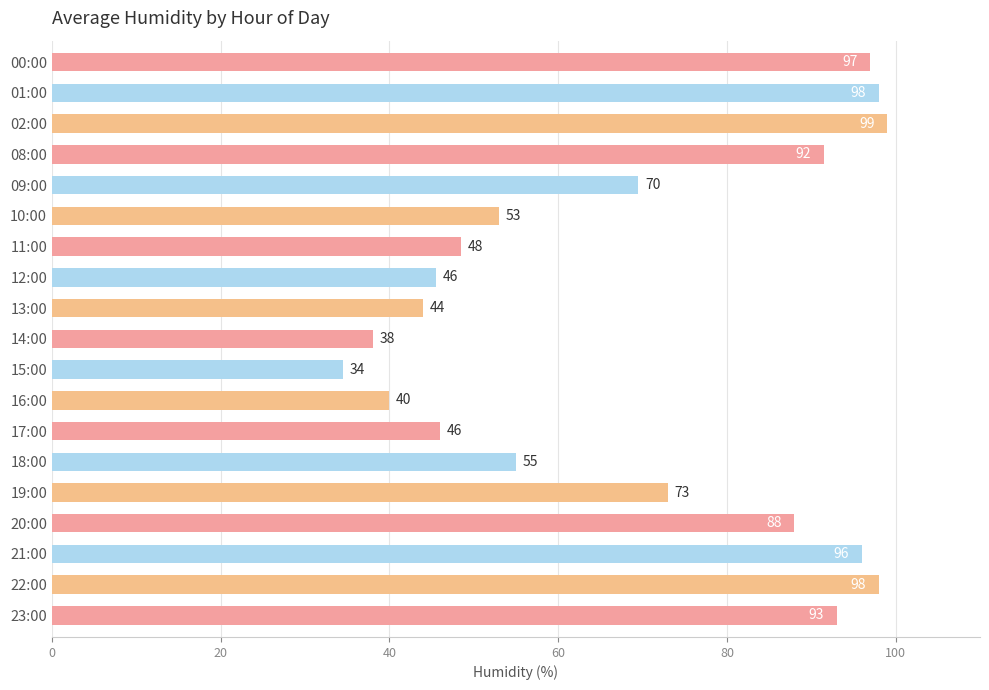

What is the sum of all values?

1307.5